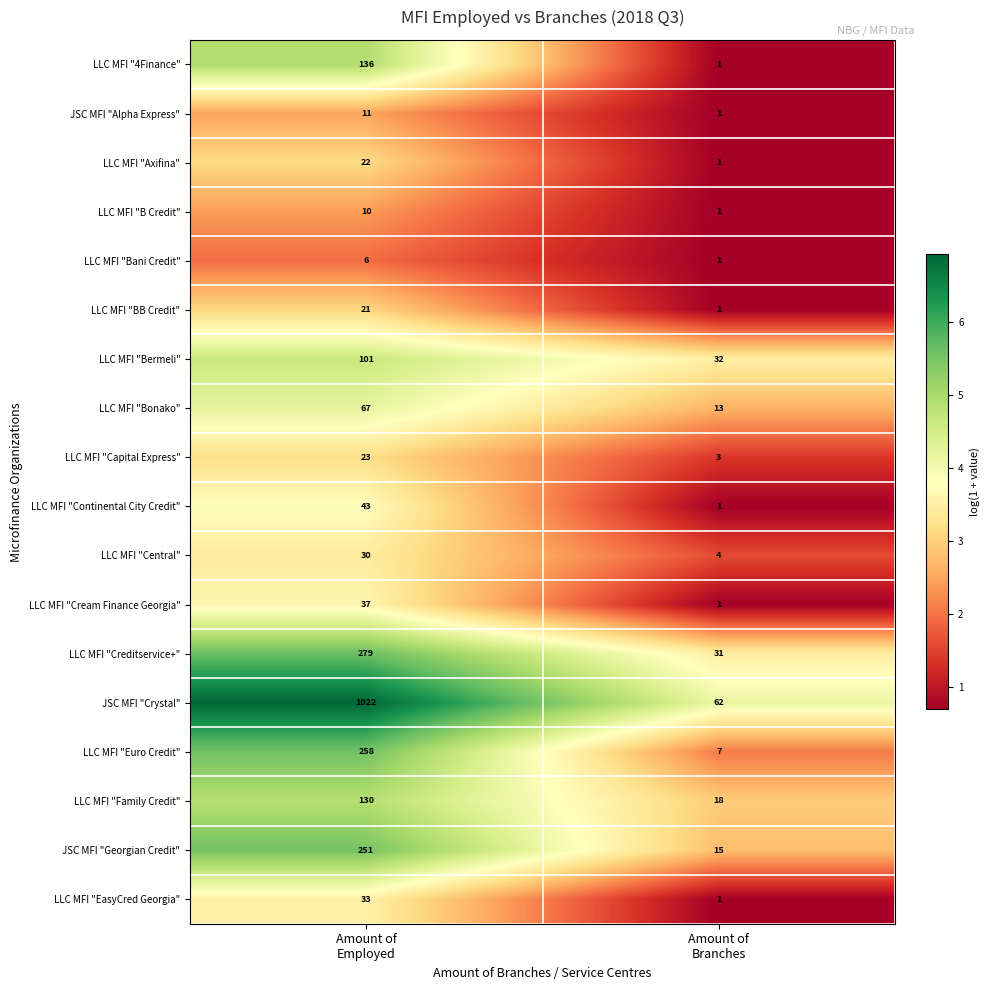

Which series has the largest range (max minus min)?

JSC MFI "Crystal"